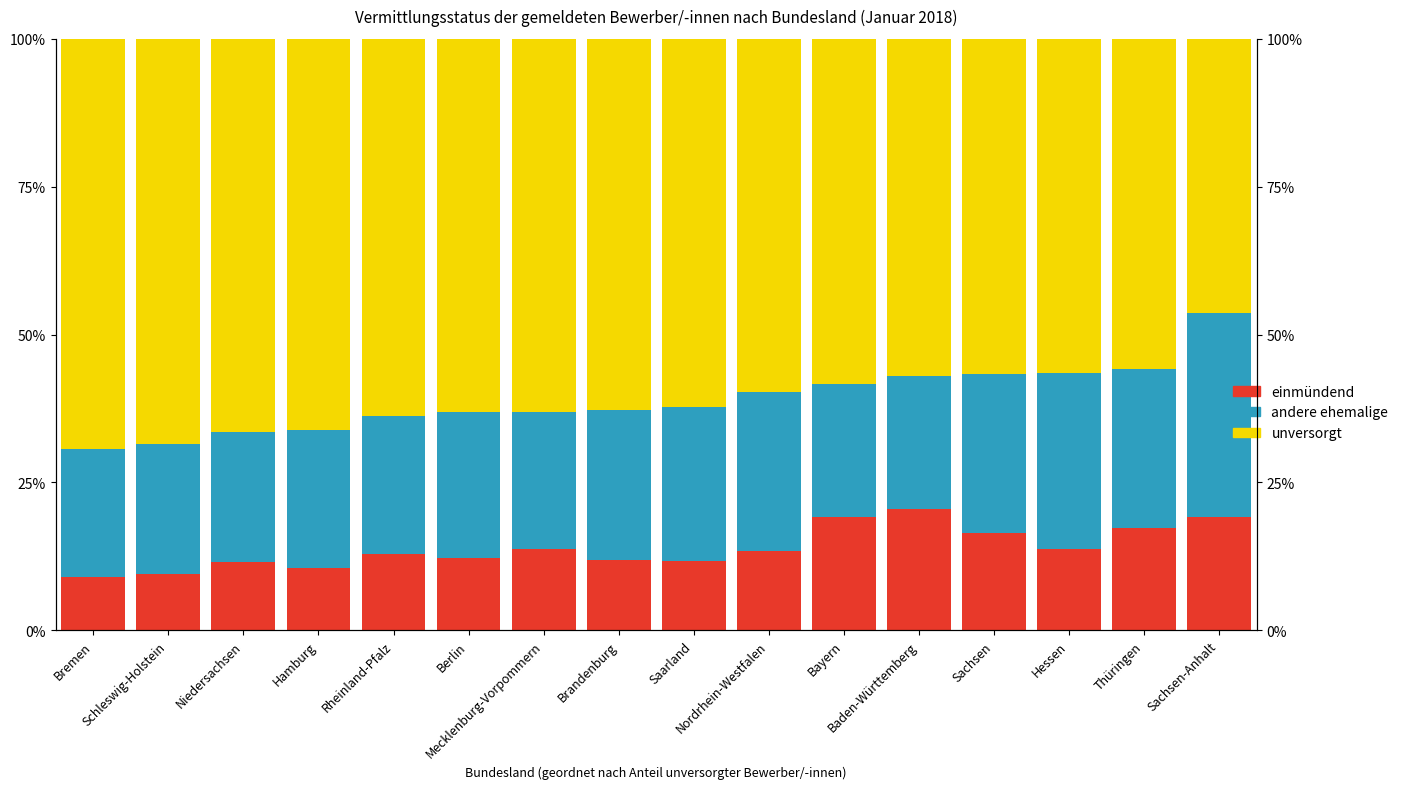

The einmündend series shows 20.2 at Hessen. True or false?

False